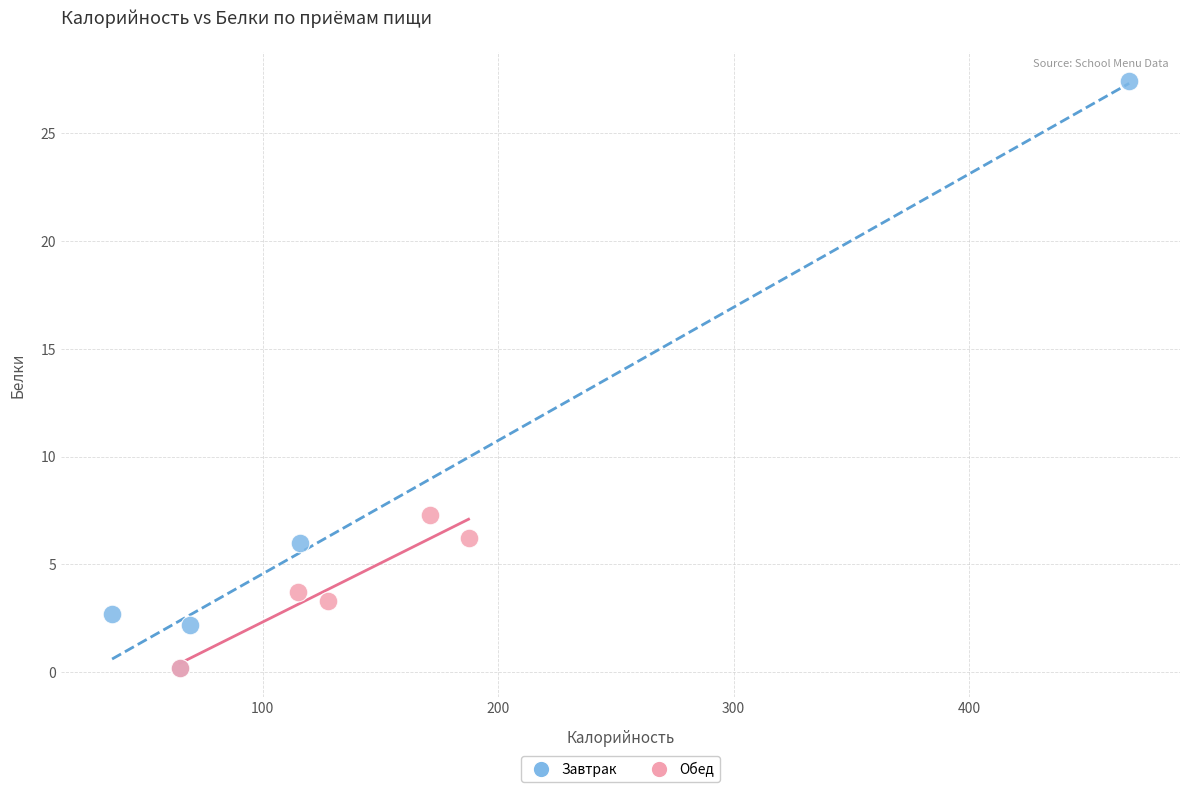

Which series reaches the maximum Y coordinate?

Завтрак